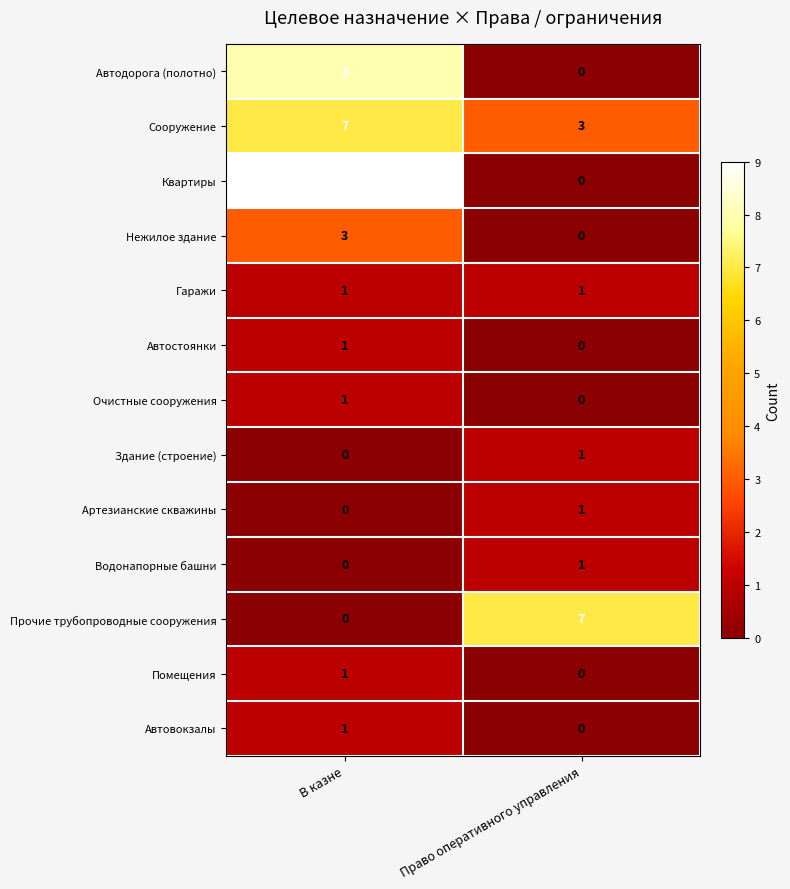

Rank the categories by Автовокзалы value from lowest to highest.

Право оперативного управления, В казне